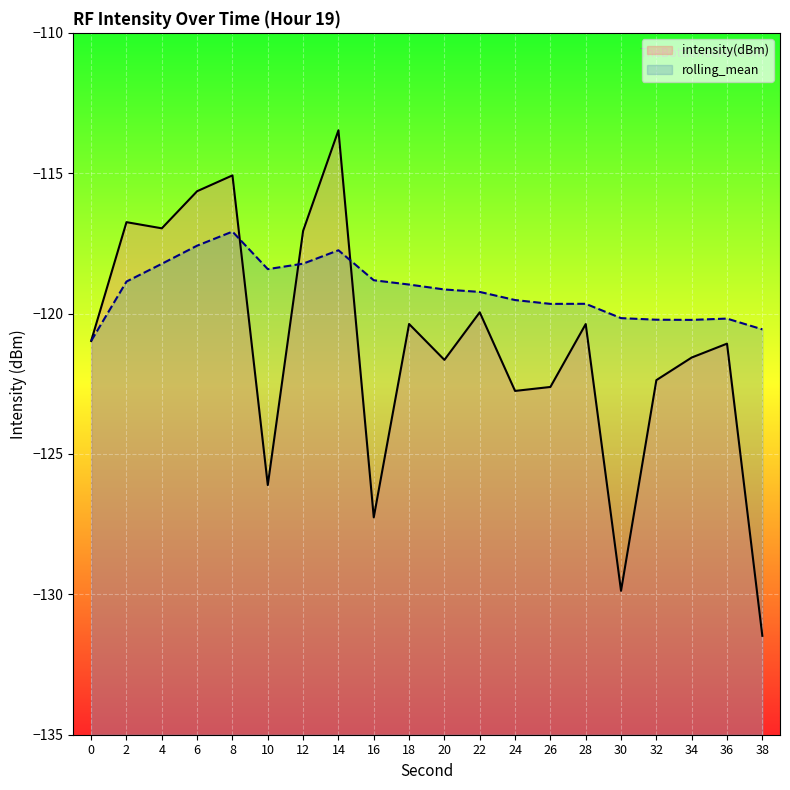

The intensity(dBm) series shows -174.4 at 4. True or false?

False